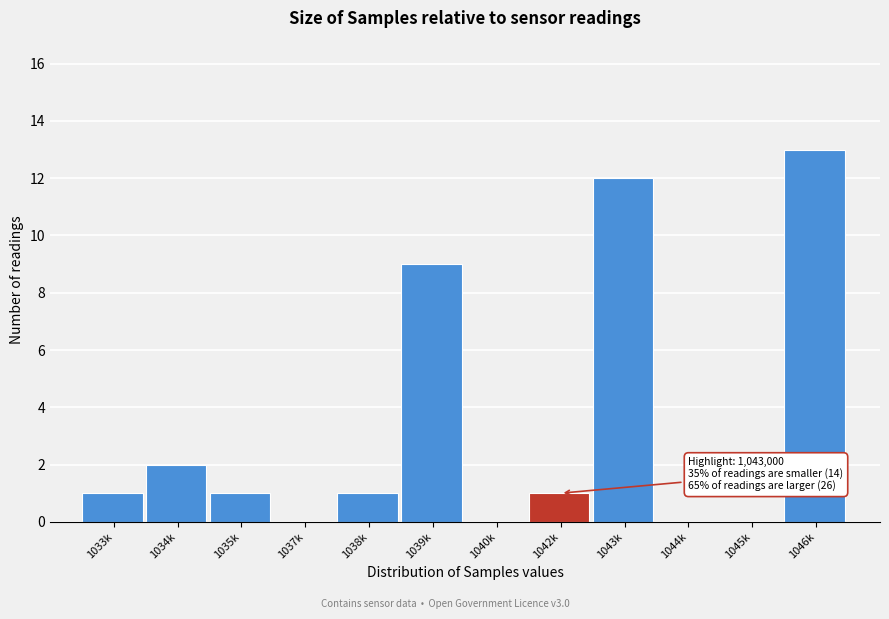

Reading left to right, extract all data points from this chart.

1033k=1	1034k=2	1035k=1	1037k=0	1038k=1	1039k=9	1040k=0	1042k=1	1043k=12	1044k=0	1045k=0	1046k=13